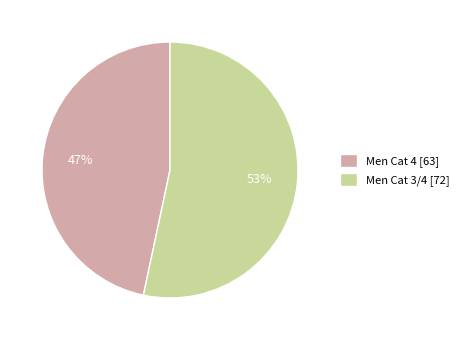

Is the sum of Men Cat 3/4 [72] and Men Cat 4 [63] greater than half?

Yes